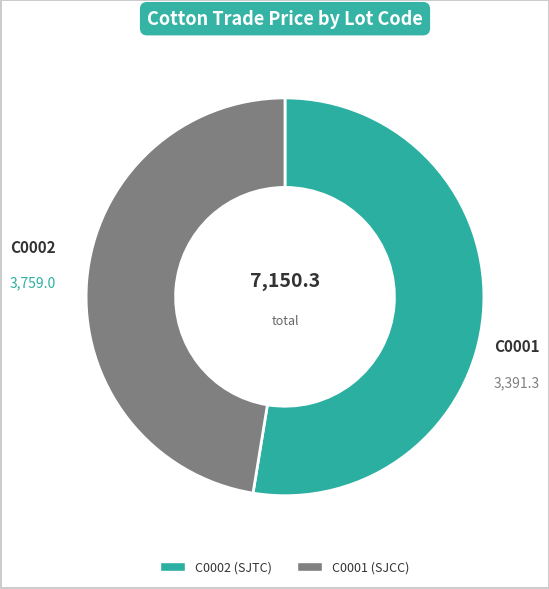

Combined, do C0001 and C0002 account for over 50%?

Yes